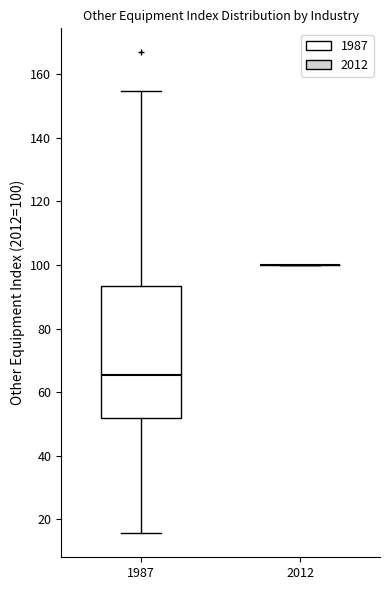

Reading left to right, transcribe this box plot: for each box, give where its median line is, the range the box spans, and where its two whiskers end, as read against the y-axis. The values are not printed on the chart, so give them approximately, as read against the axis.

1987: median 66, box 52 to 94, whiskers 16 to 154
2012: box collapsed to a line at 100, whiskers 100 to 100